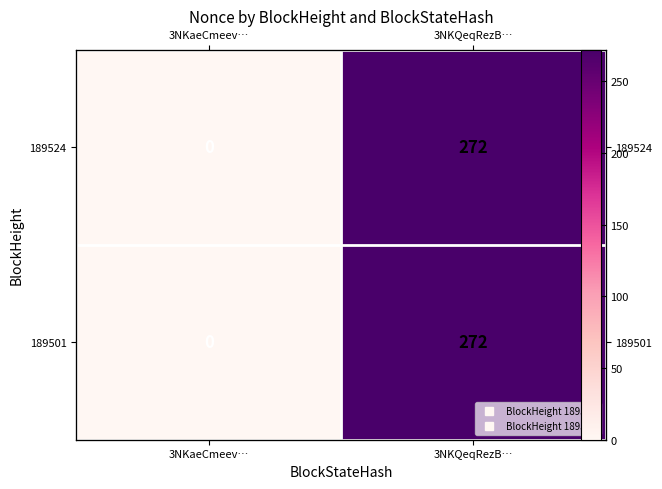

What is the average value of the 189501 series?

136